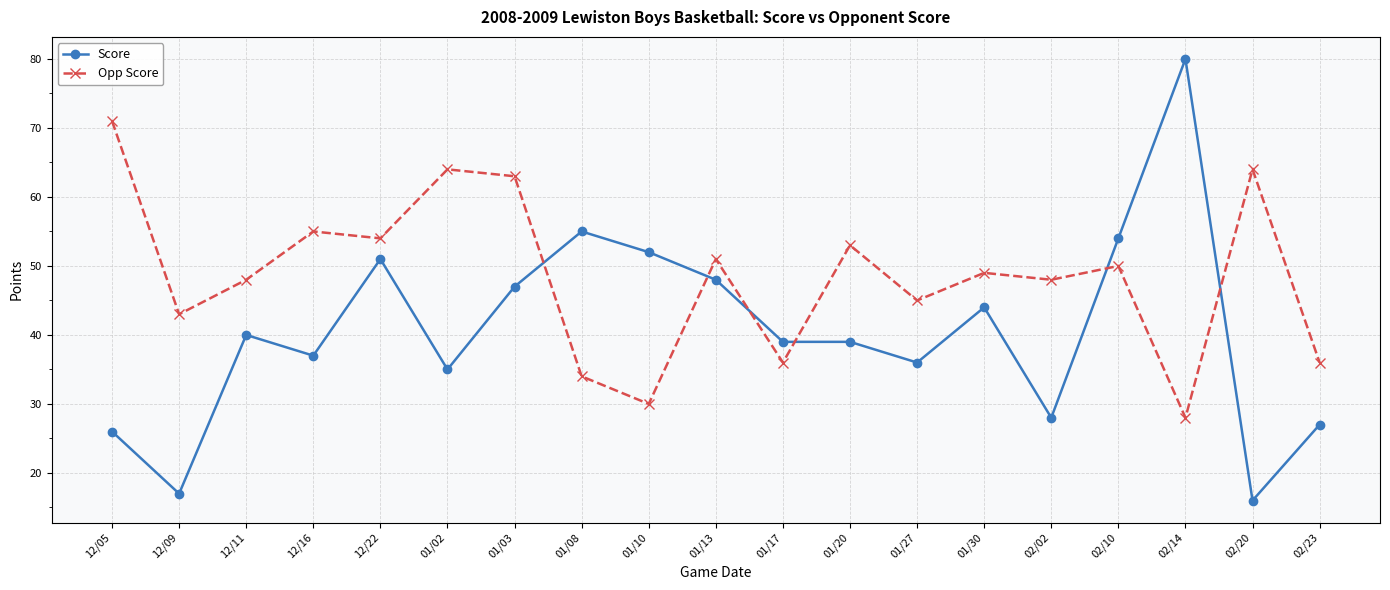

How many lines are shown in the chart?

2